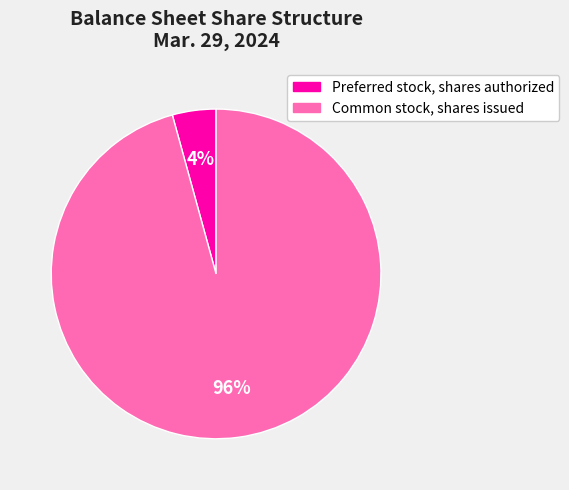

What is the largest slice in the pie chart?

Common stock, shares issued